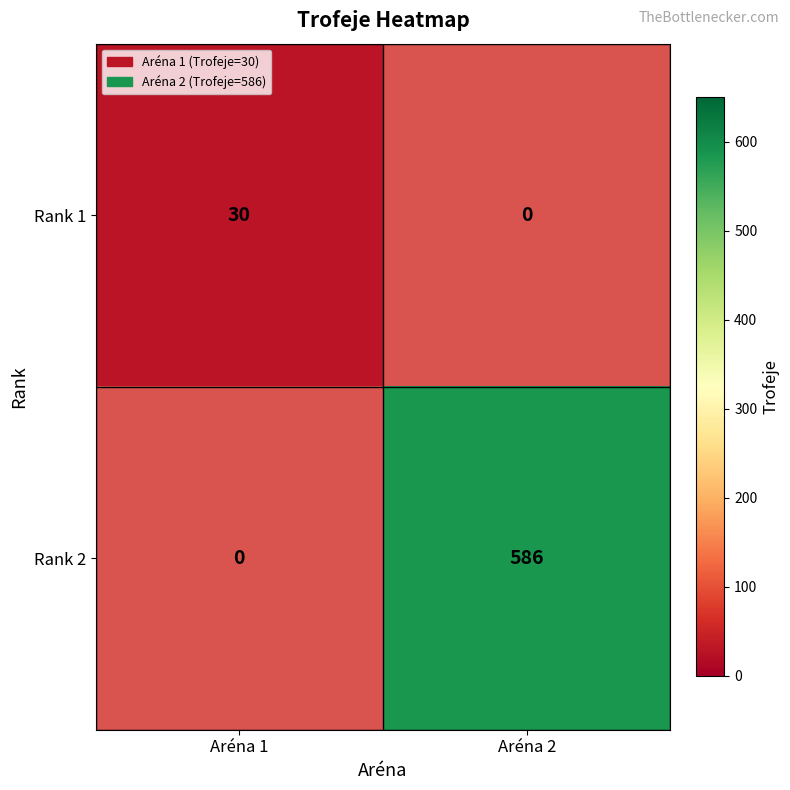

What is the maximum value shown in the chart?

586.0